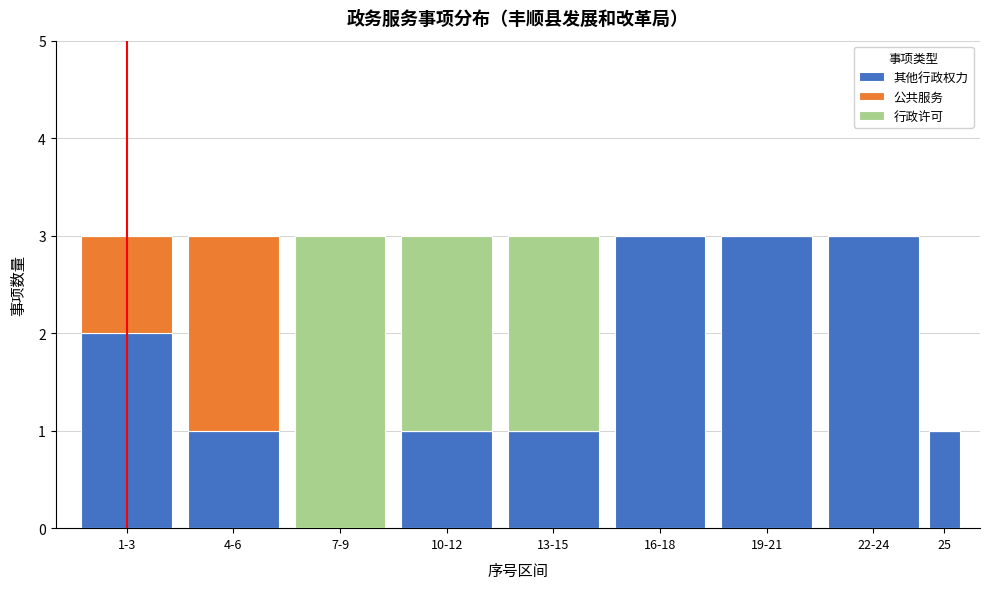

Reading left to right, what are the values for 其他行政权力?

1-3=2	4-6=1	7-9=0	10-12=1	13-15=1	16-18=3	19-21=3	22-24=3	25=1